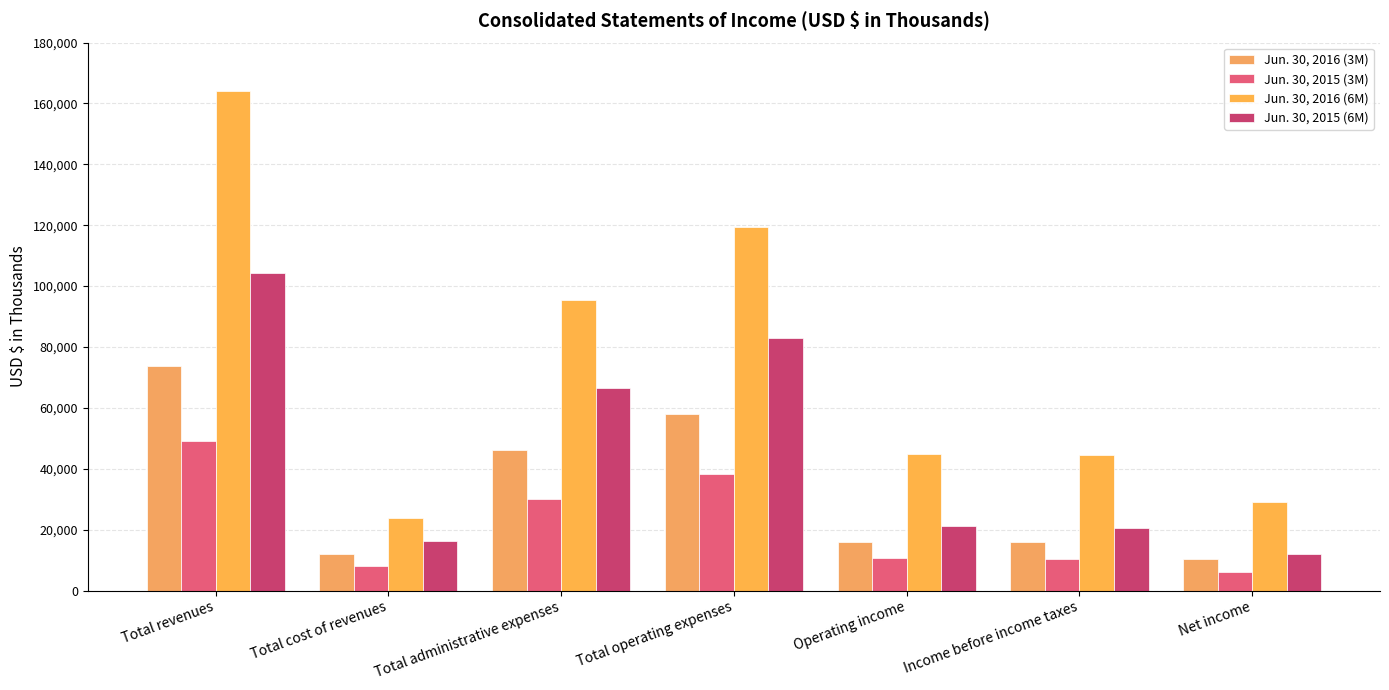

At which label does Jun. 30, 2016 (6M) reach its minimum?

Total cost of revenues